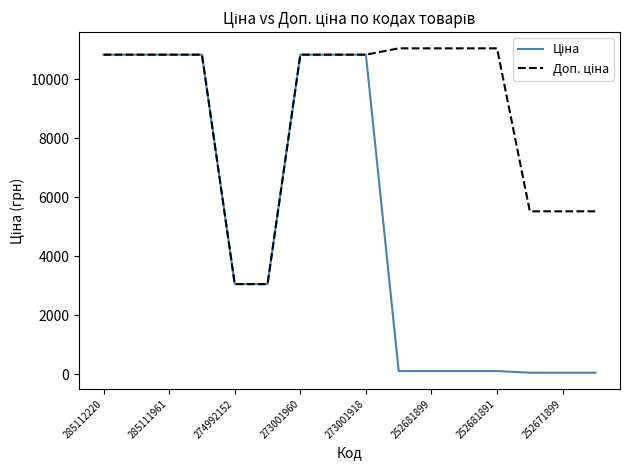

How many lines are shown in the chart?

2